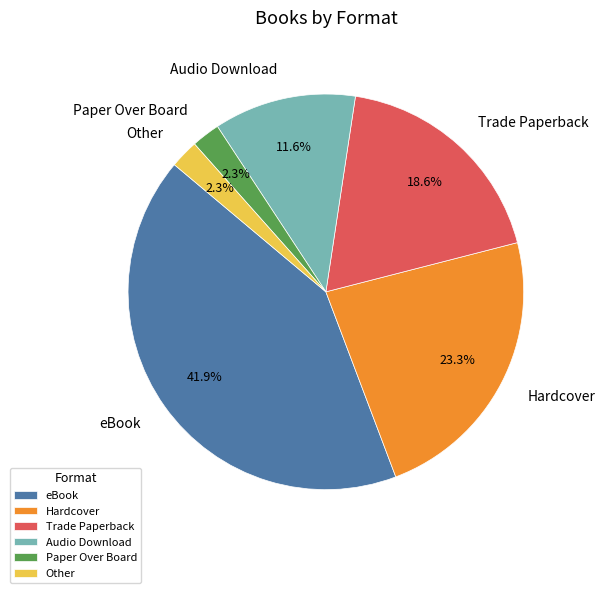

To the nearest percent, what portion does Trade Paperback represent?

19%